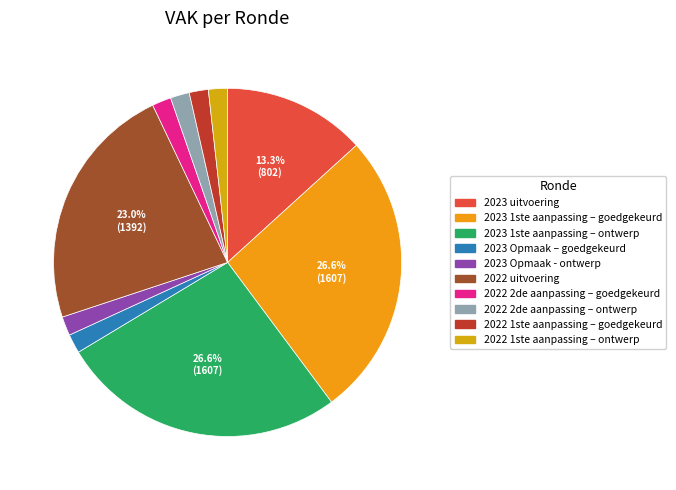

To the nearest percent, what is the combined percentage of 2022 2de aanpassing – ontwerp and 2023 Opmaak - ontwerp?

4%